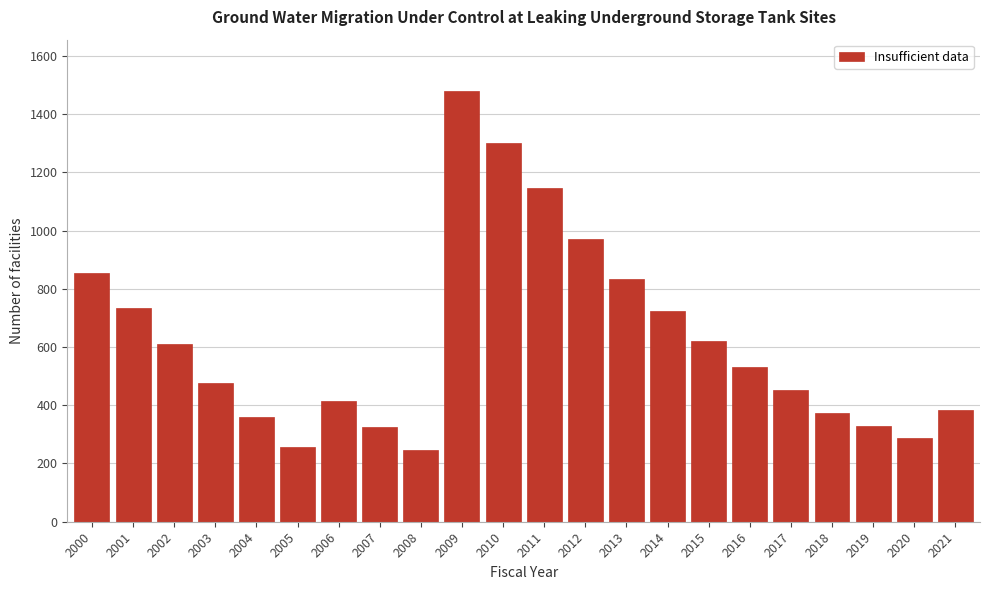

Which category has the highest value across all series?

2009